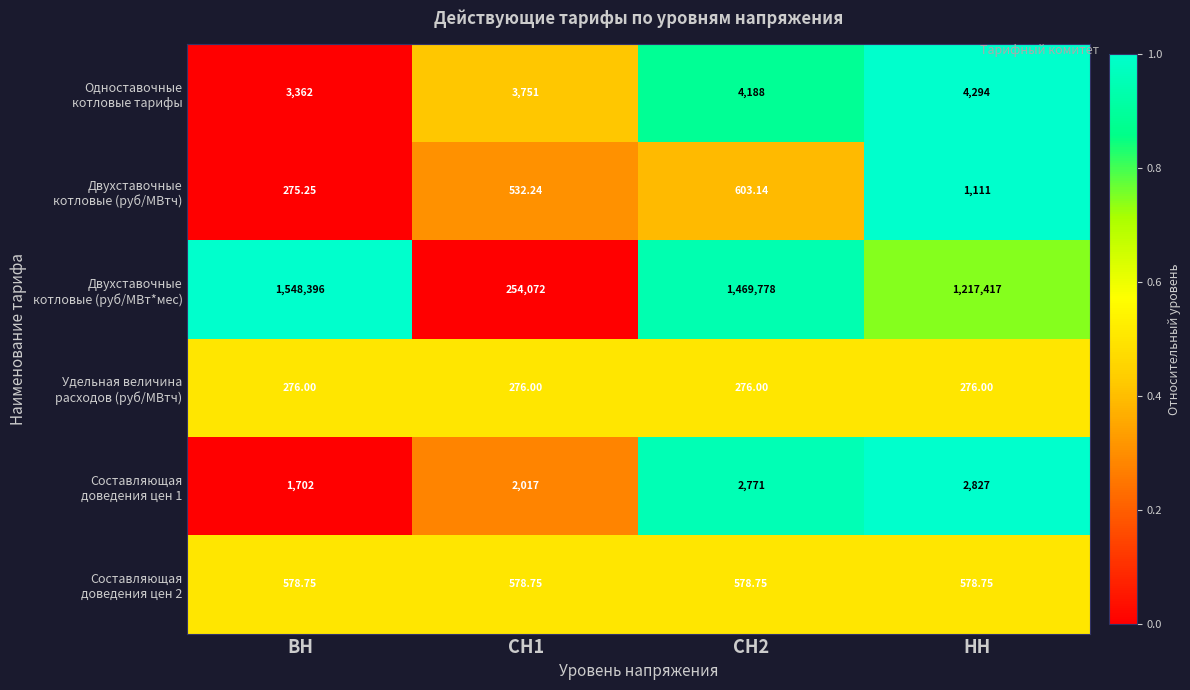

At which category is the sum across all series the highest?

ВН